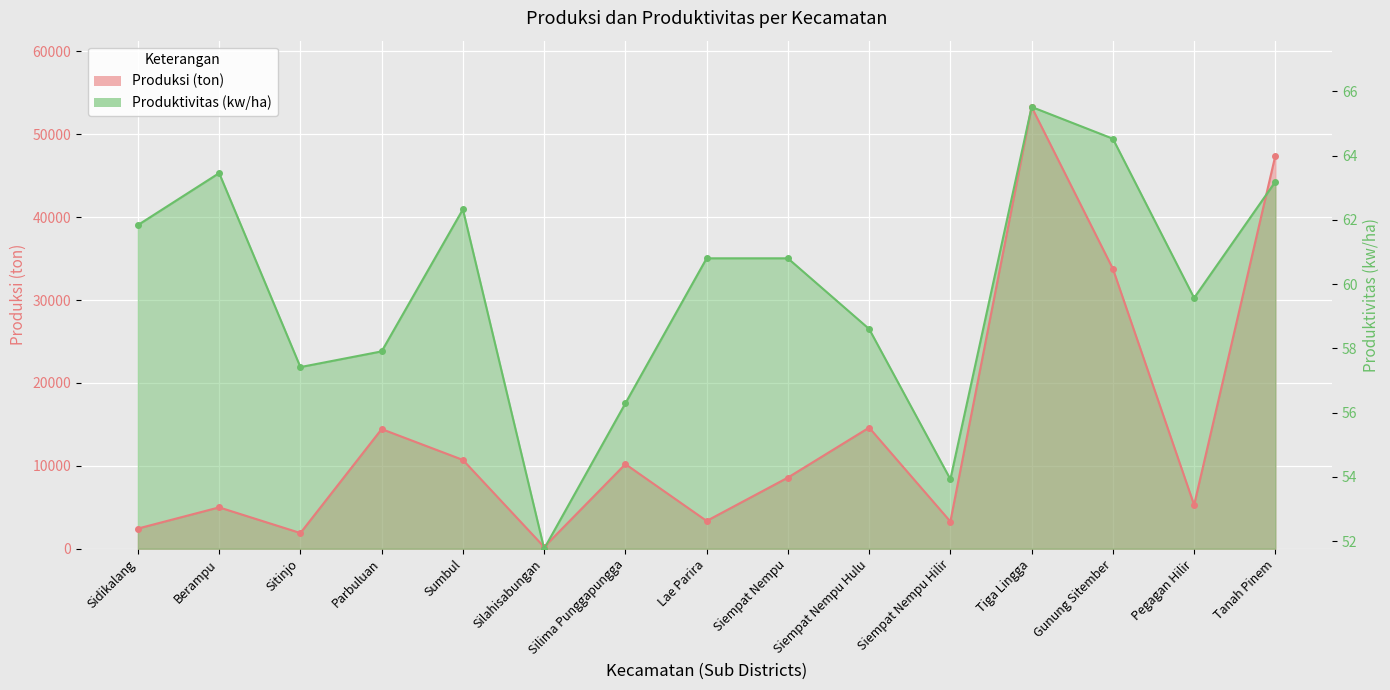

Where is Produksi (ton) nearest to the value 26753?

Gunung Sitember